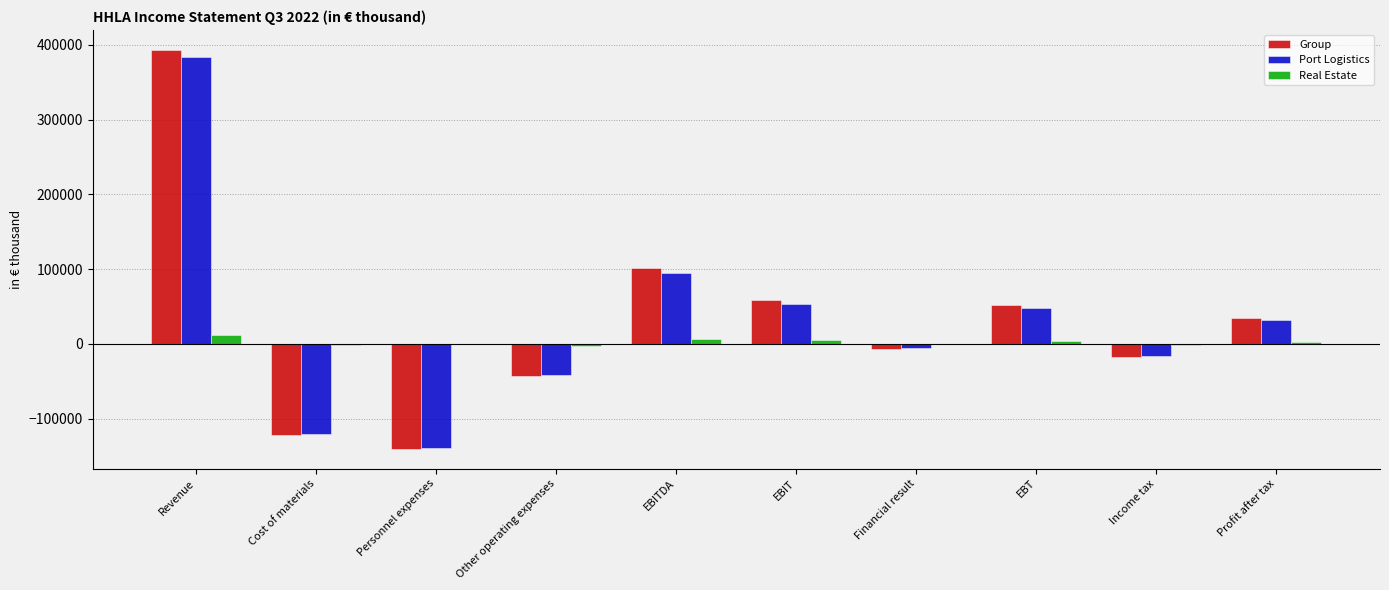

Where is Port Logistics nearest to the value 122240?

EBITDA